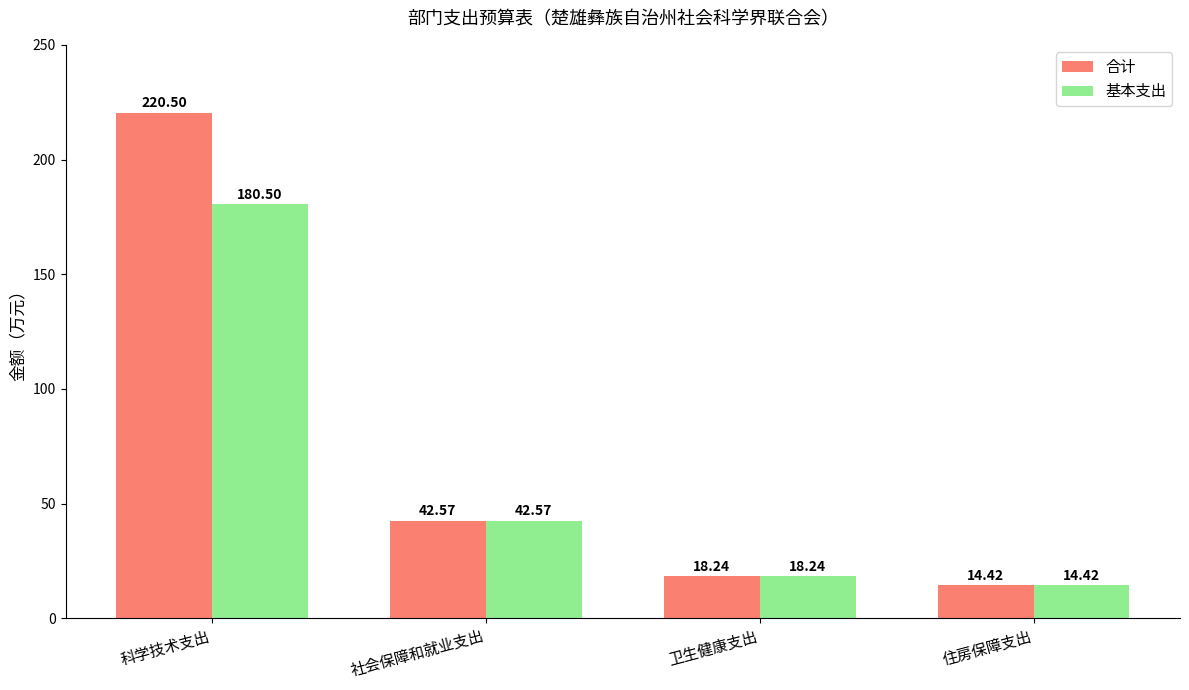

Rank the series by their average value, from lowest to highest.

基本支出, 合计